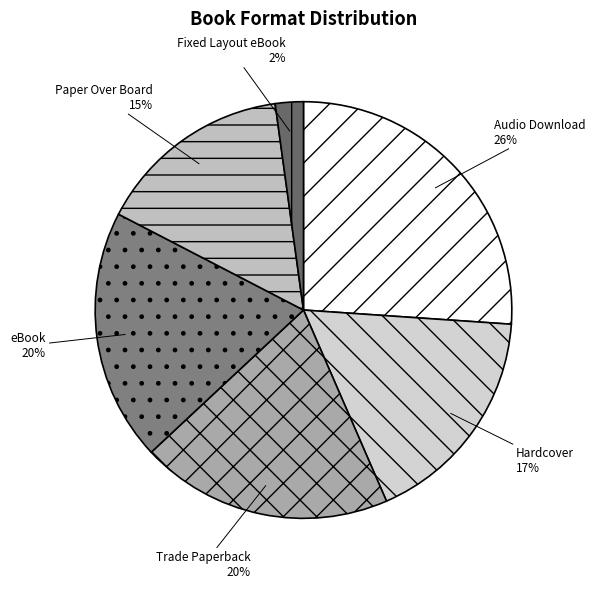

Count the number of slices in the pie.

6